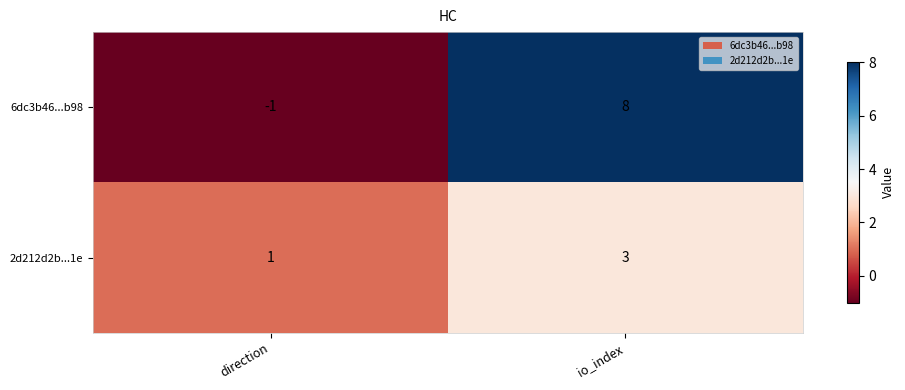

At direction, list the series in order from largest to smallest.

2d212d2b...1e, 6dc3b46...b98